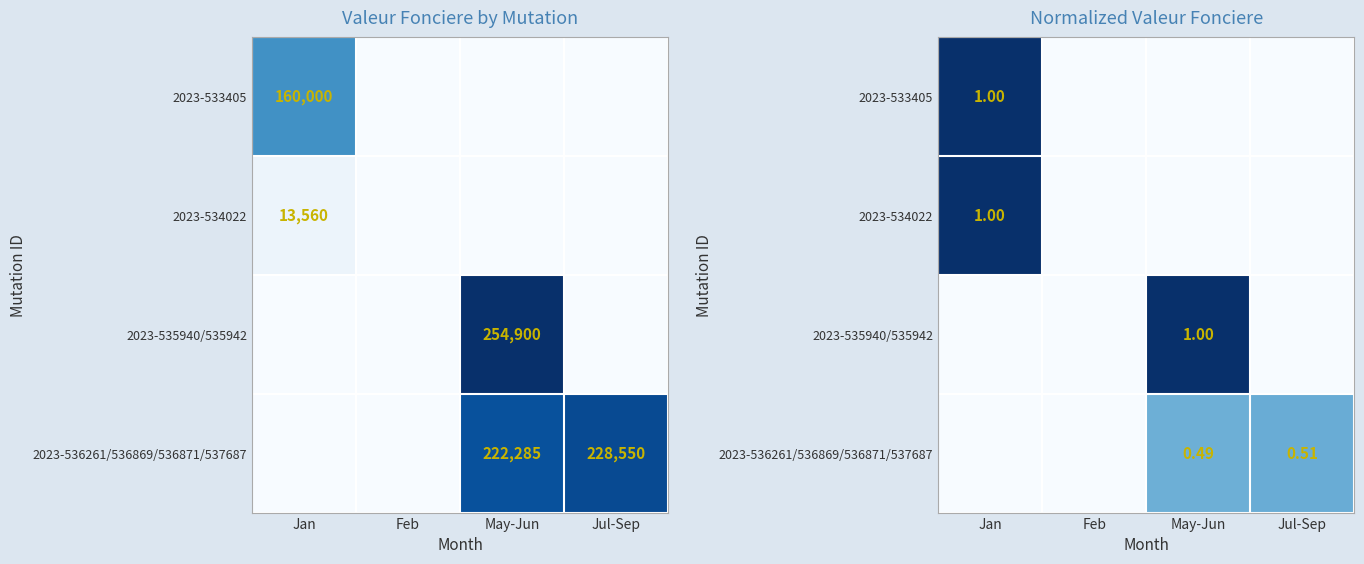

At how many categories does at least one series exceed 0?

3